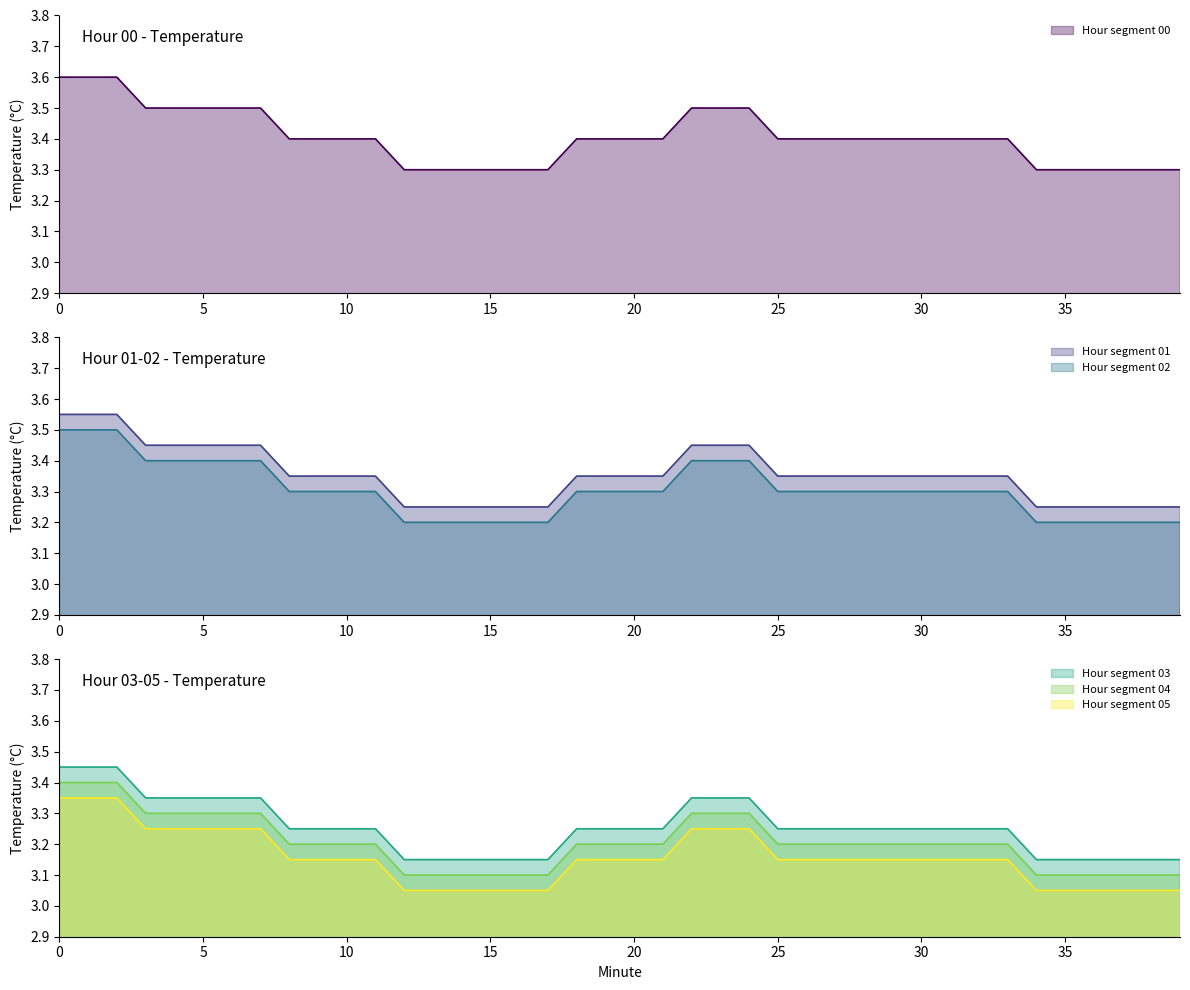

True or false: Hour segment 03 has a value of 4.2 at 15.

False